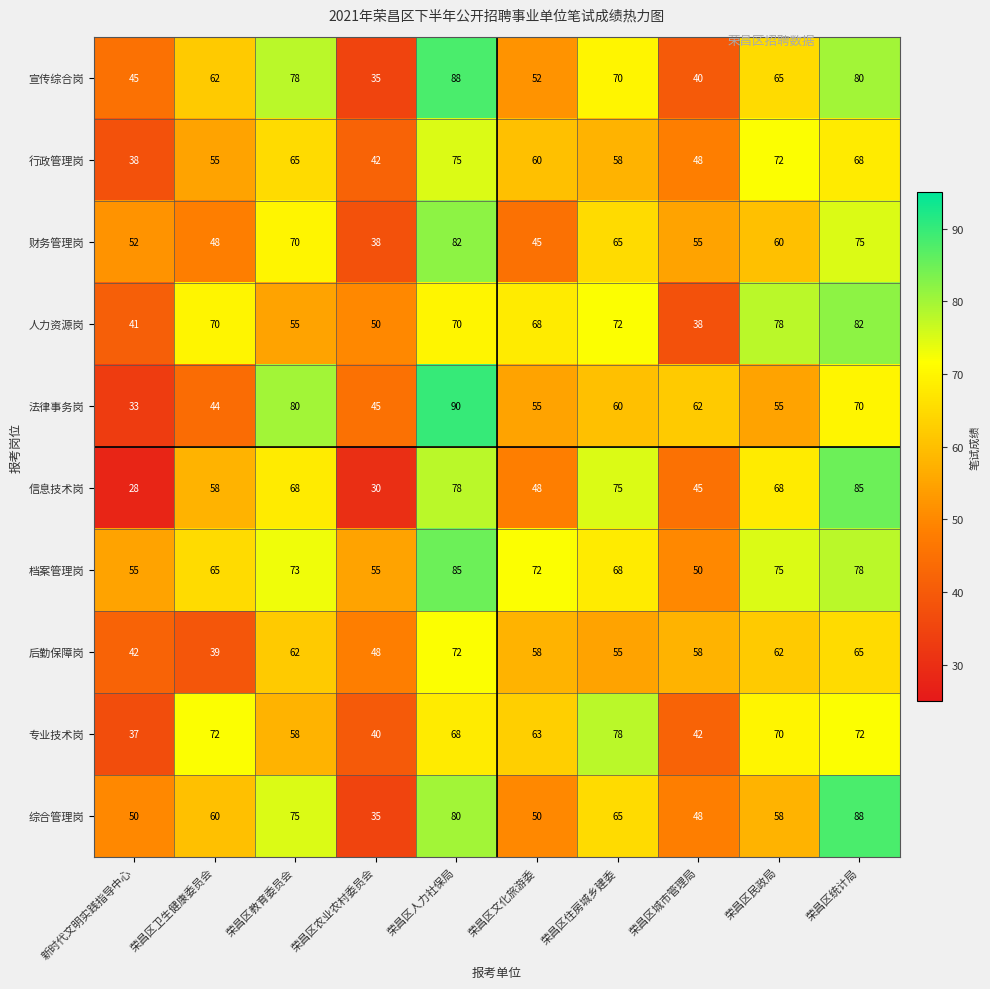

Rank the categories by 财务管理岗 value from highest to lowest.

荣昌区人力社保局, 荣昌区统计局, 荣昌区教育委员会, 荣昌区住房城乡建委, 荣昌区民政局, 荣昌区城市管理局, 新时代文明实践指导中心, 荣昌区卫生健康委员会, 荣昌区文化旅游委, 荣昌区农业农村委员会